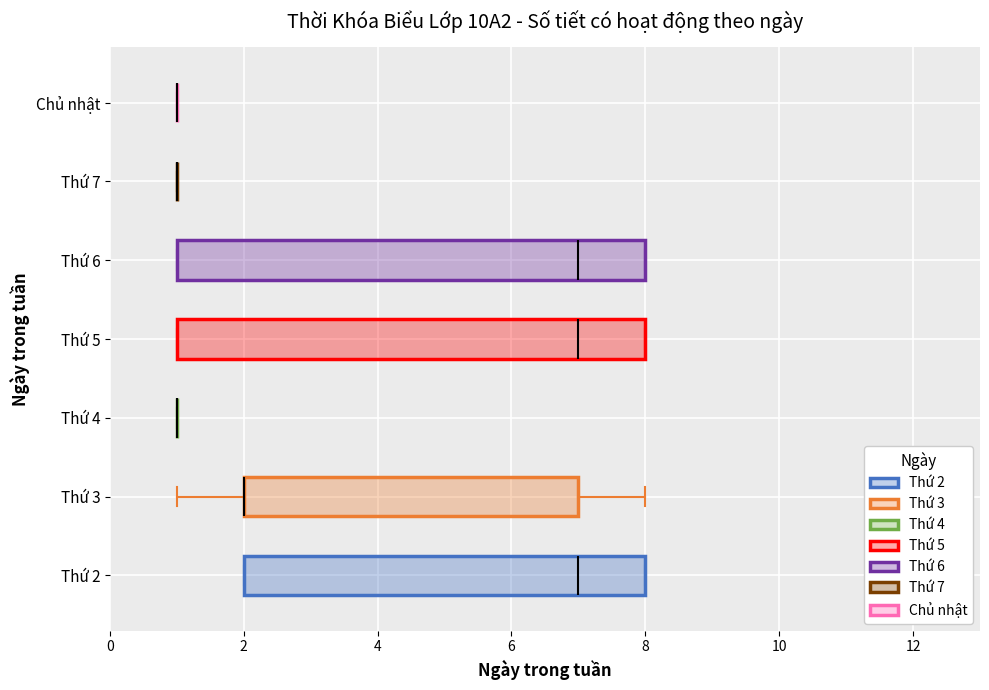

Reading bottom to top, transcribe this box plot: for each box, give where its median line is, the range the box spans, and where its two whiskers end, as read against the x-axis. The values are not printed on the chart, so give them approximately, as read against the axis.

Thứ 2: median 7, box 2 to 8, whiskers 2 to 8
Thứ 3: median 2 (drawn on the box's left edge), box 2 to 7, whiskers 1 to 8
Thứ 4: box collapsed to a line at 1, whiskers 1 to 1
Thứ 5: median 7, box 1 to 8, whiskers 1 to 8
Thứ 6: median 7, box 1 to 8, whiskers 1 to 8
Thứ 7: box collapsed to a line at 1, whiskers 1 to 1
Chủ nhật: box collapsed to a line at 1, whiskers 1 to 1